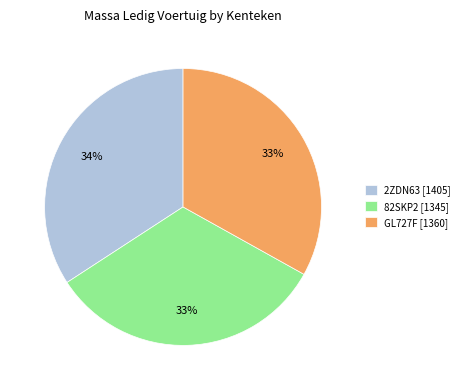

To the nearest percent, what percentage of the pie is 82SKP2?

33%